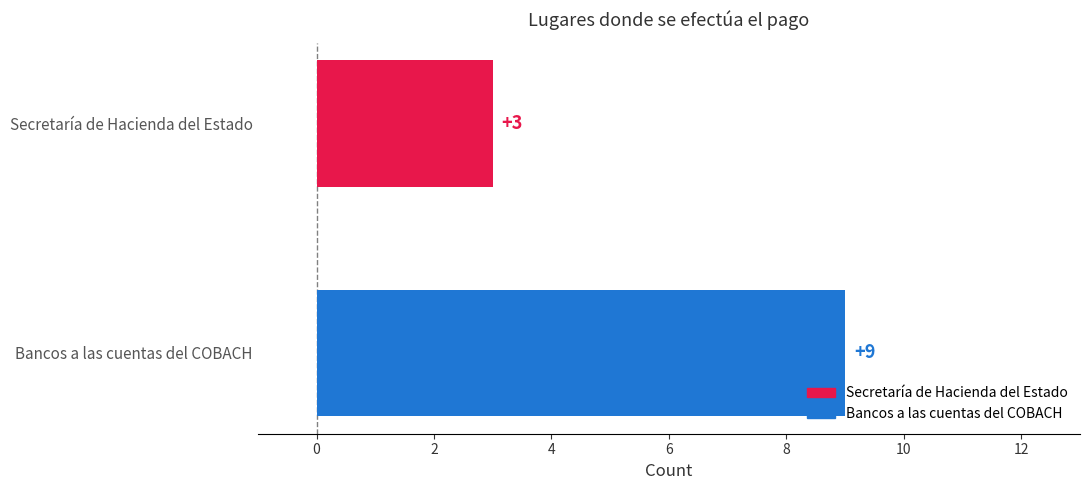

At which category does the chart reach its peak across all series?

Bancos a las cuentas del COBACH